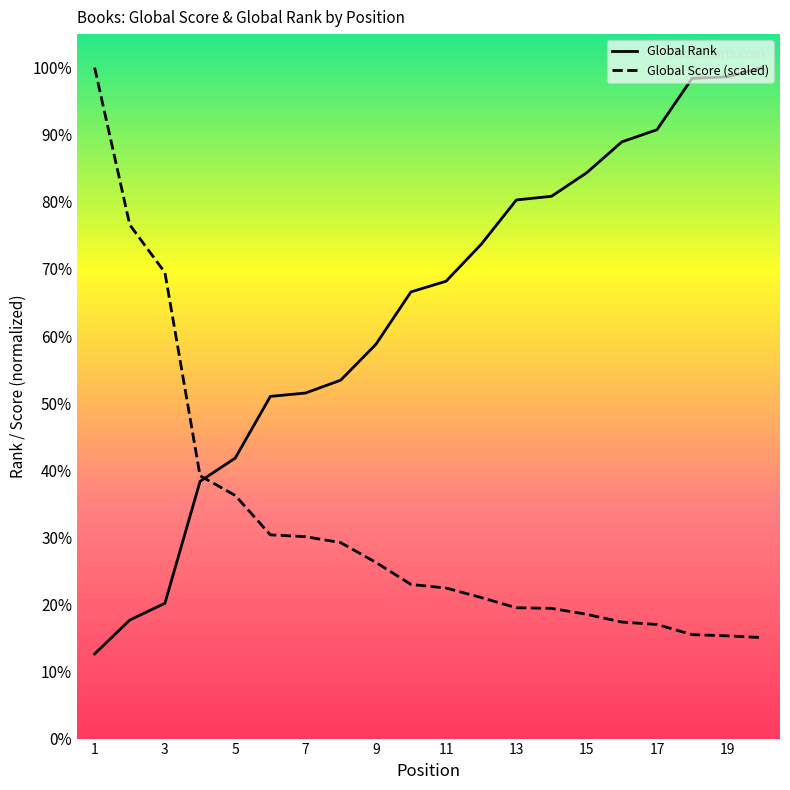

Is the value of Global Rank at 10 greater than the value of Global Score at 11?

Yes